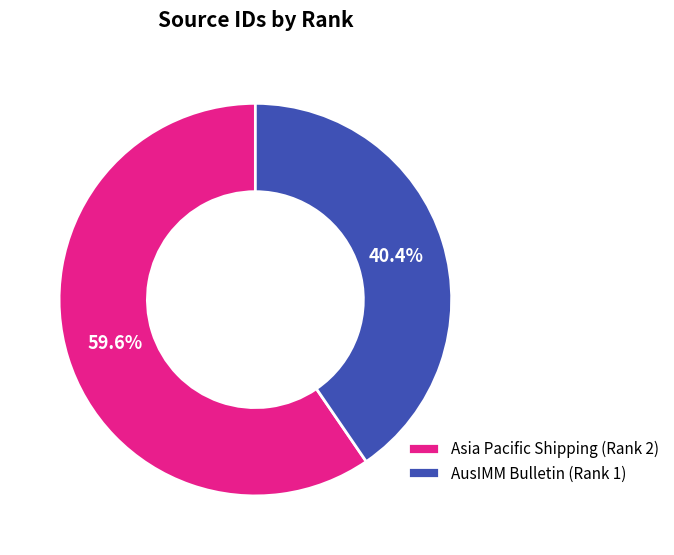

To the nearest percent, what portion does AusIMM Bulletin (Rank 1) represent?

40%